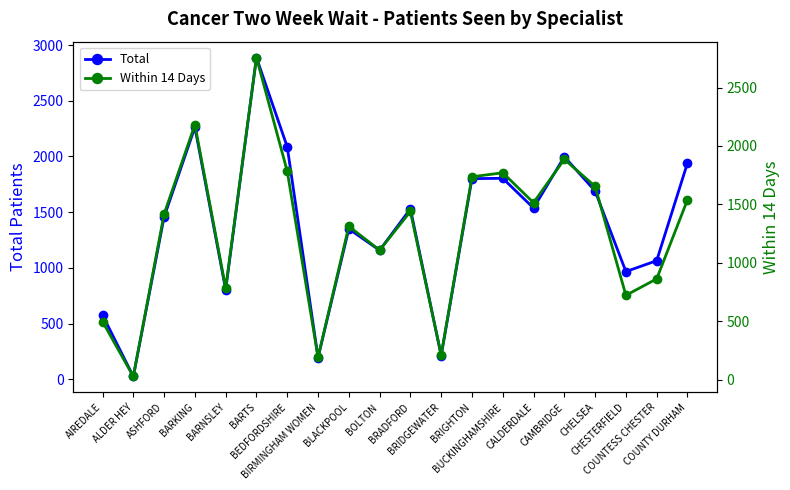

Rank the series by their maximum value, from highest to lowest.

Total, Within 14 Days